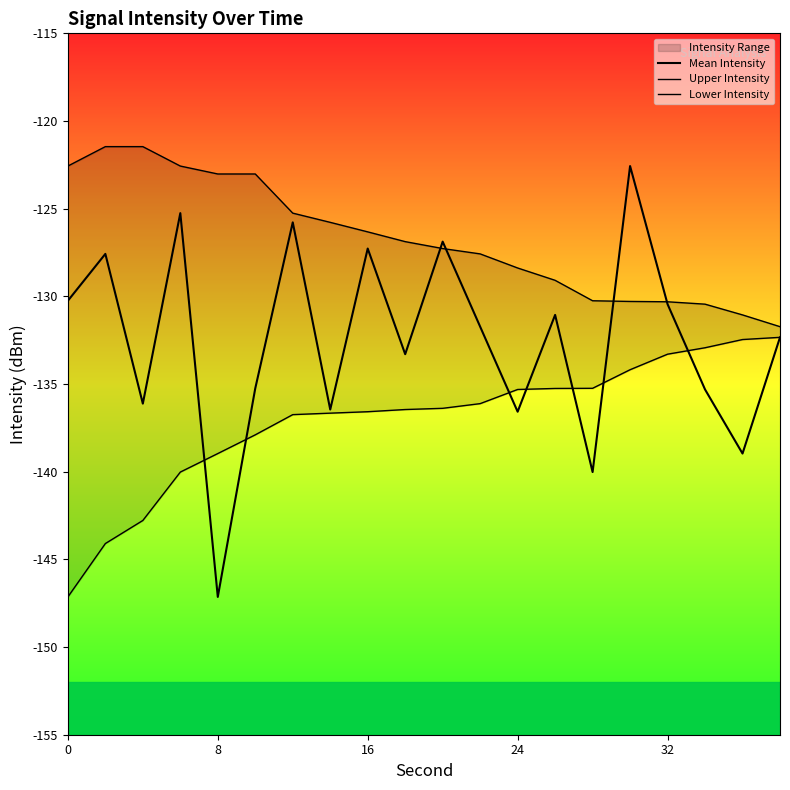

Is the value of Lower Intensity at 19 greater than the value of Upper Intensity at 8?

No